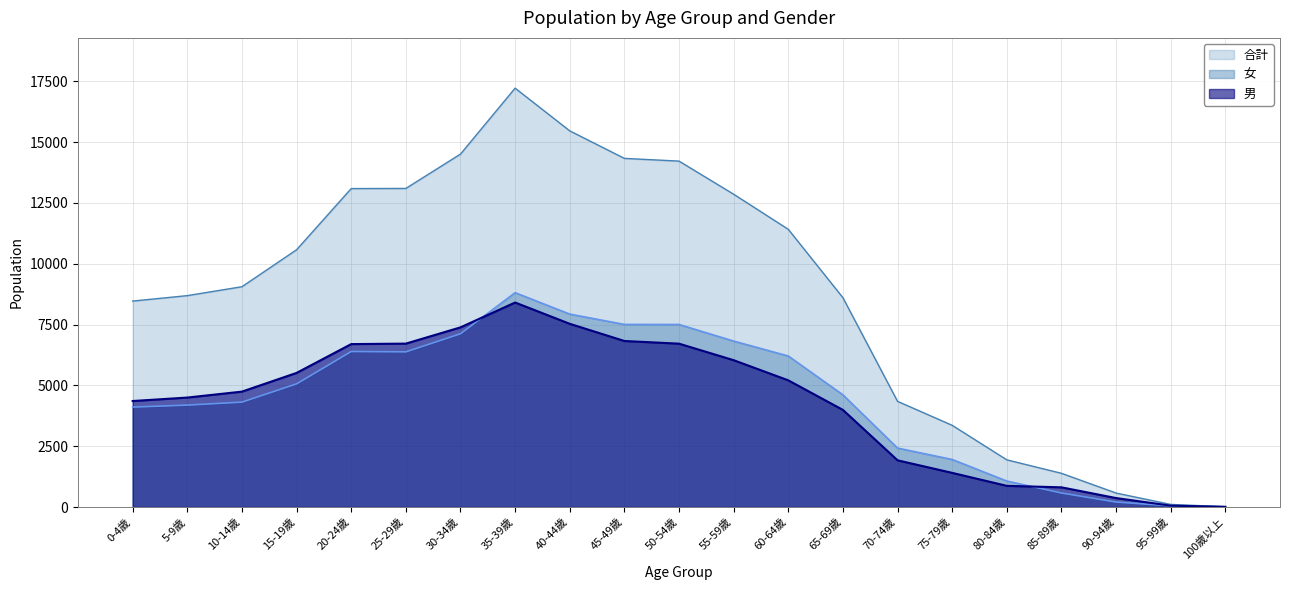

What are all the series names shown in the legend?

合計, 女, 男